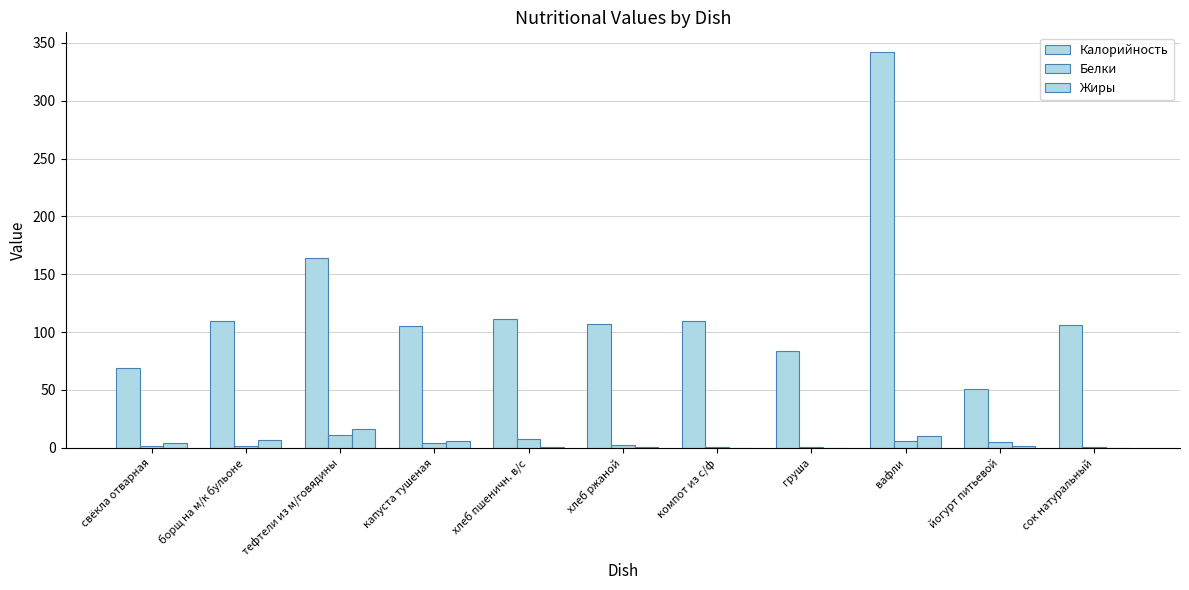

At хлеб пшеничн. в/с, list the series in order from smallest to largest.

Жиры, Белки, Калорийность